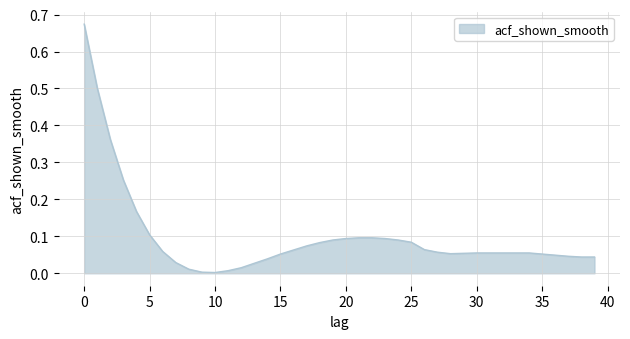

Reading left to right, transcribe all the data shown in this chart.

0=0.7	1=0.5	2=0.4	3=0.3	4=0.2	5=0.1	6=0.1	7=0.0	8=0.0	9=0.0	10=0.0	11=0.0	12=0.0	13=0.0	14=0.0	15=0.1	16=0.1	17=0.1	18=0.1	19=0.1	20=0.1	21=0.1	22=0.1	23=0.1	24=0.1	25=0.1	26=0.1	27=0.1	28=0.1	29=0.1	30=0.1	31=0.1	32=0.1	33=0.1	34=0.1	35=0.1	36=0.0	37=0.0	38=0.0	39=0.0